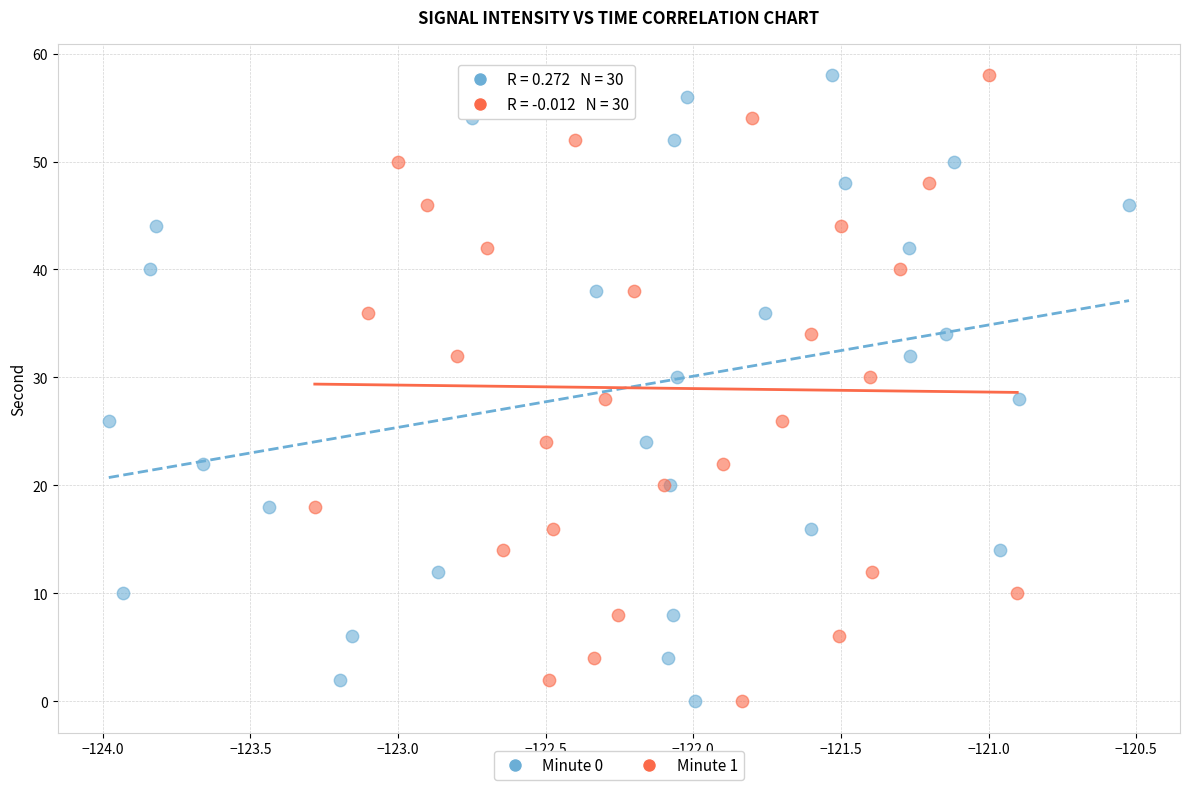

What are all the series names shown in the legend?

Minute 0, Minute 1